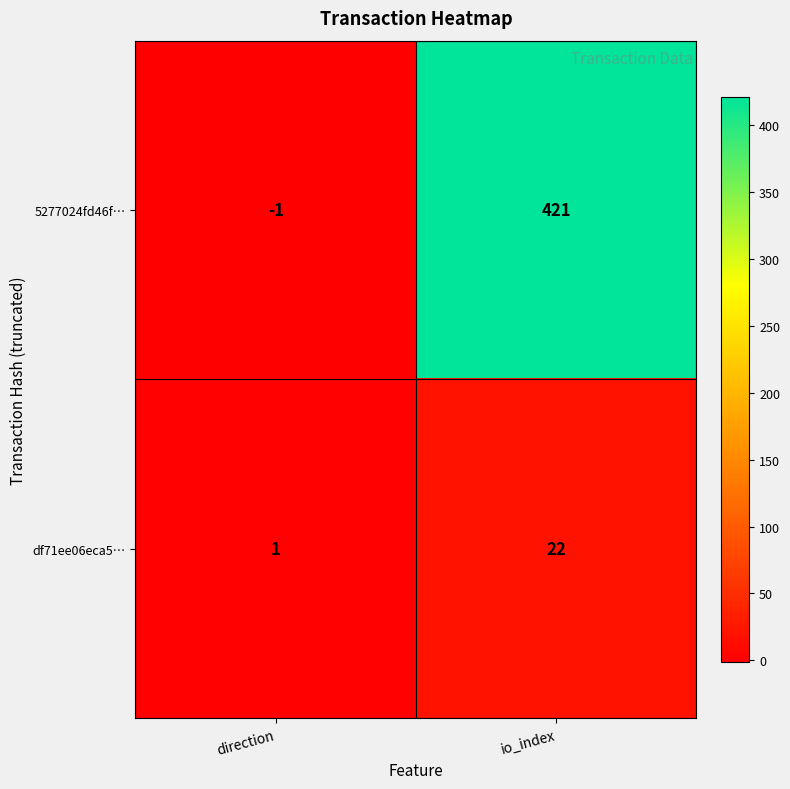

What is the average value of the df71ee06eca5… series?

12